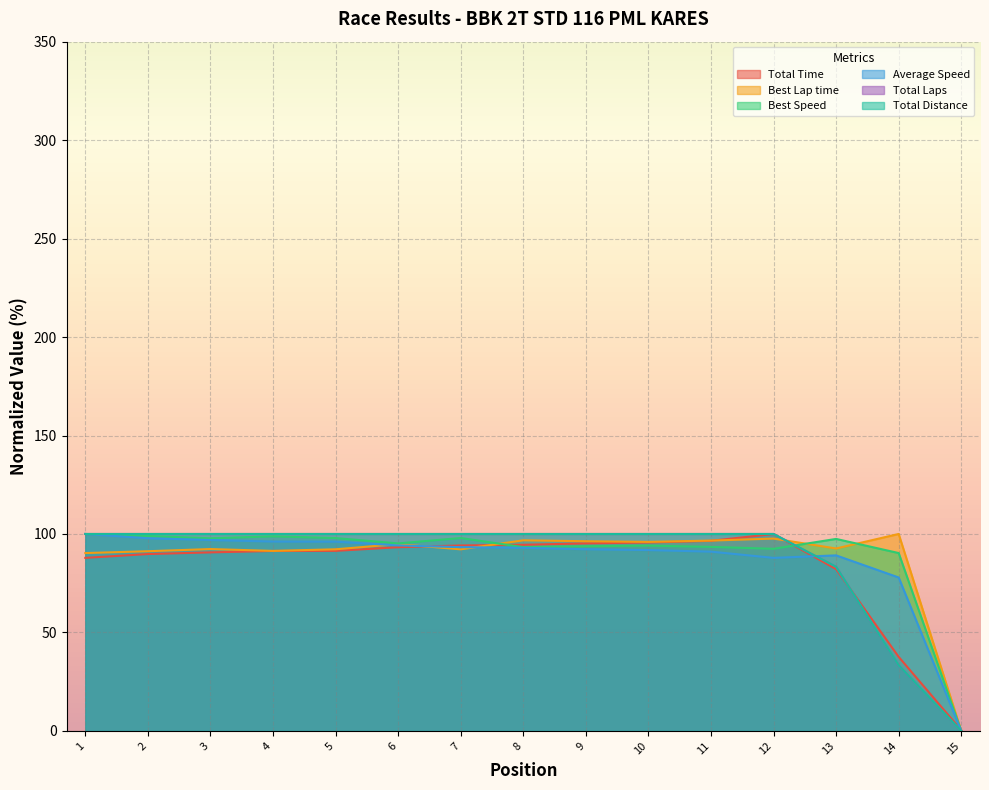

How many values in the Total Distance series are below 100?

3